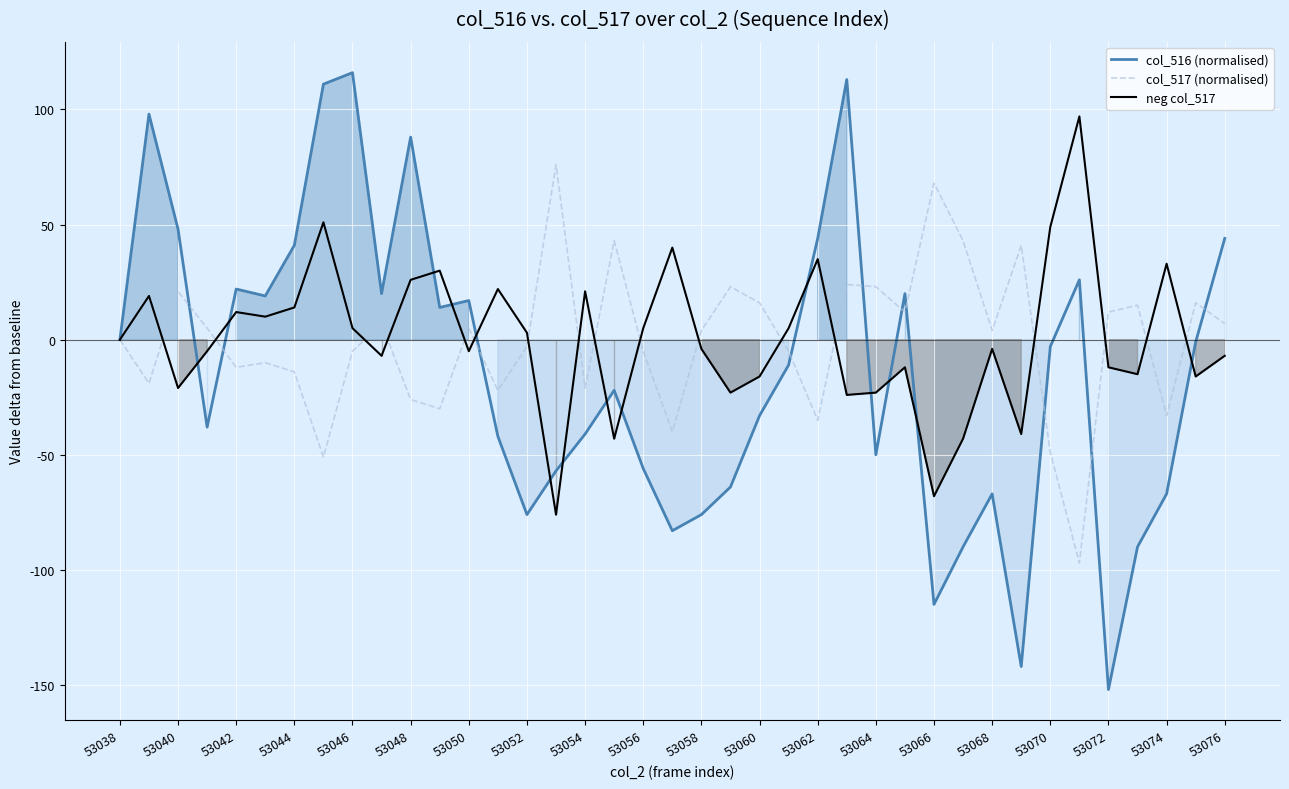

How many intersections are there between neg col_517 and col_517 (normalised)?

17